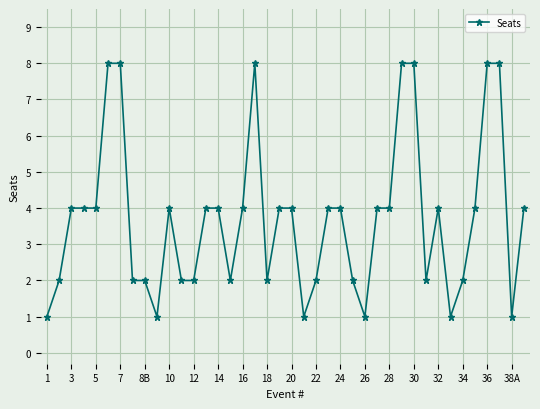

What is the average value?

4